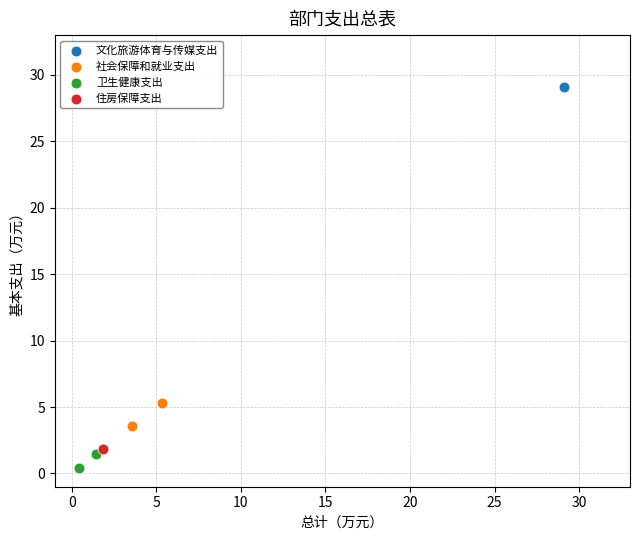

Which series contains the highest Y value?

文化旅游体育与传媒支出